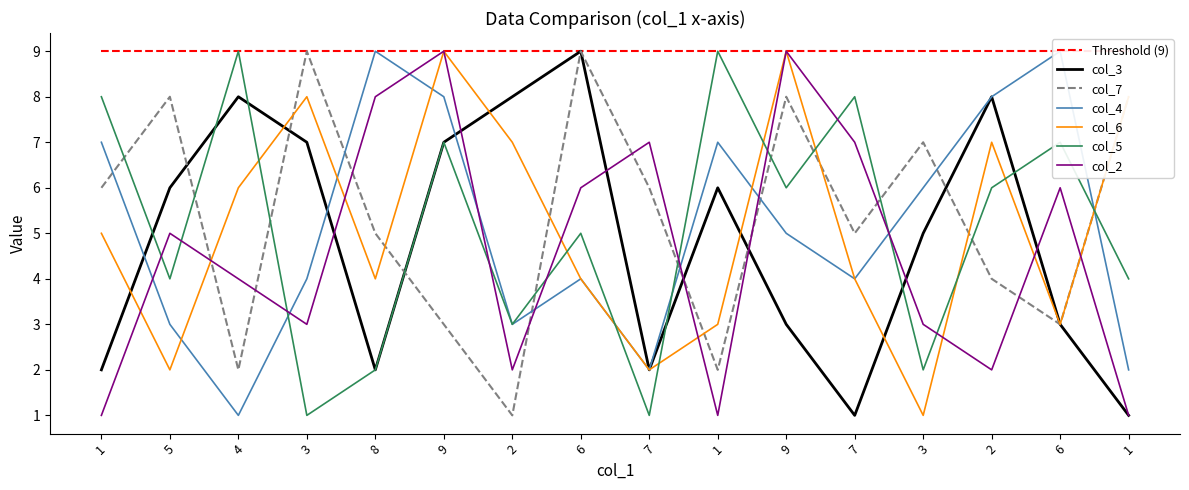

What is the label of the 7th point from the right?

1